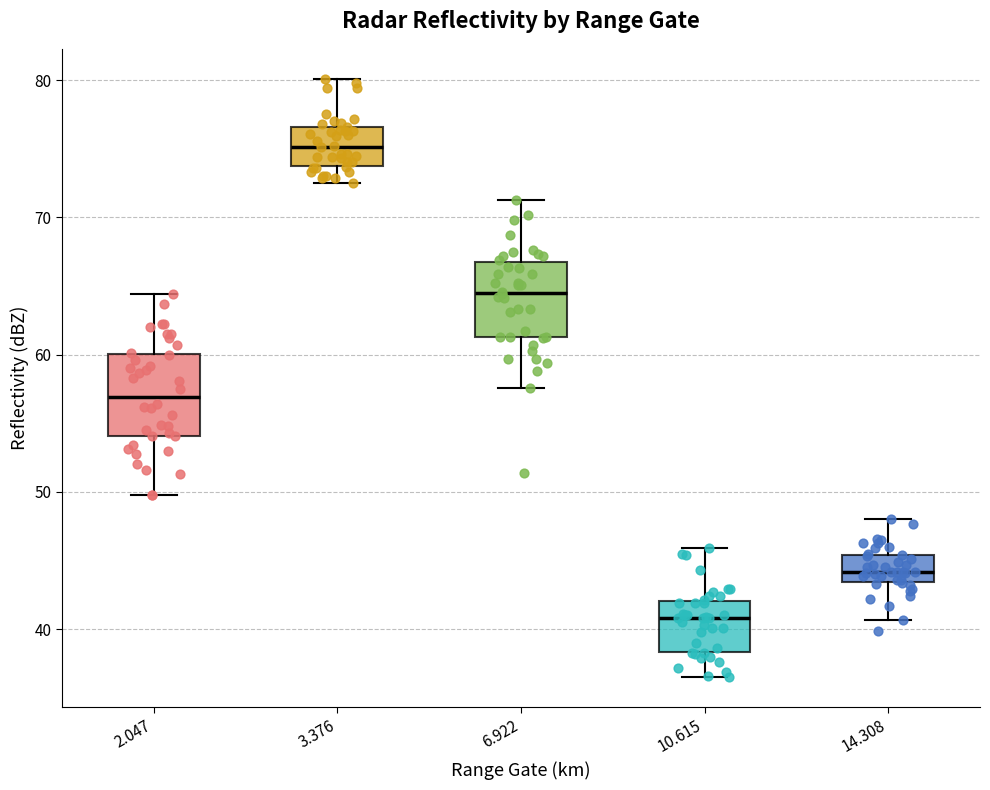

Where is the lower edge of the box at x = 14.308 on the y-axis? The values are not printed on the chart, so give them approximately, as read against the axis.

43